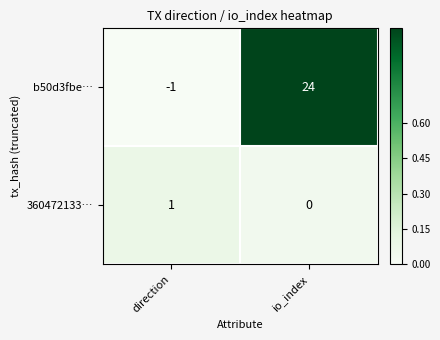

The b50d3fbe… series shows 24 at io_index. True or false?

True